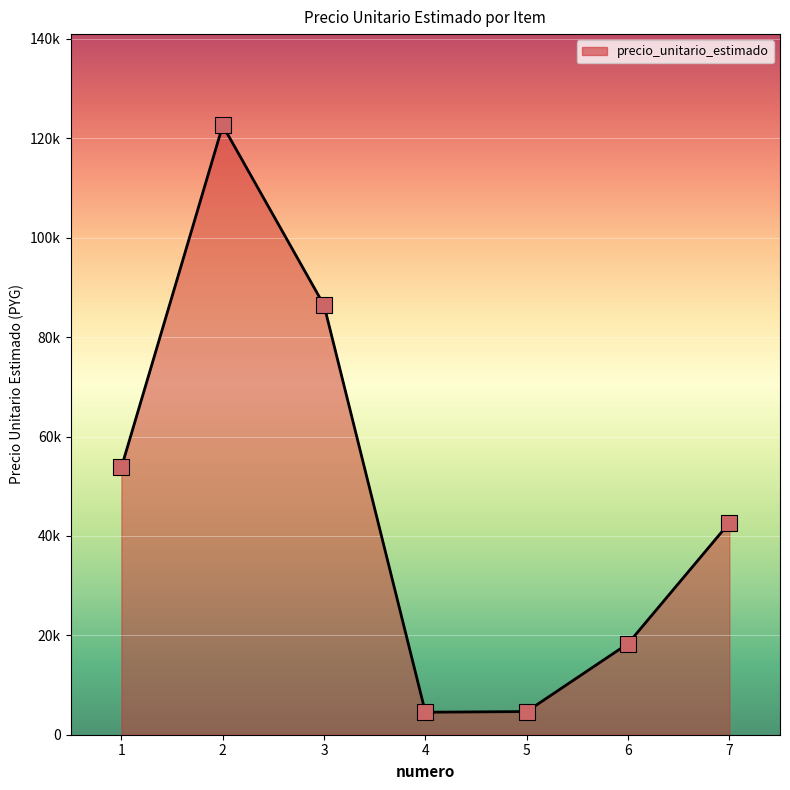

What is the change in value from 5 to 7?

+37969